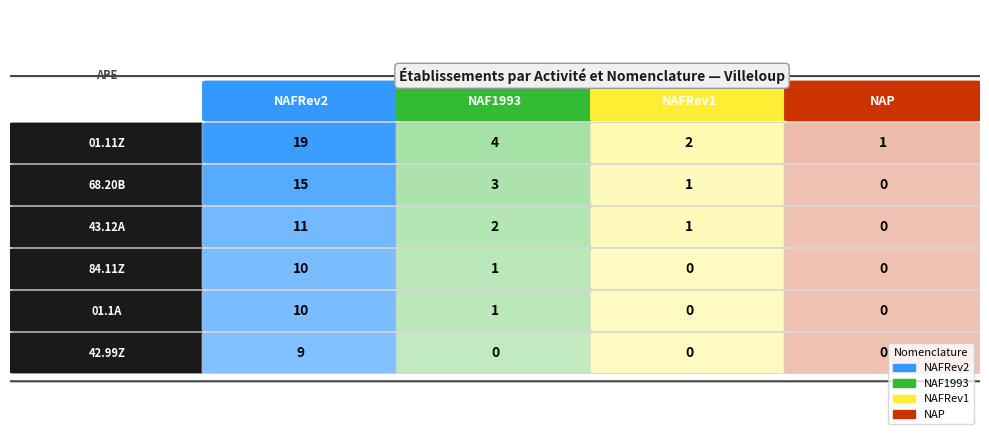

How many NAFRev1 values are between 0 and 1?

5